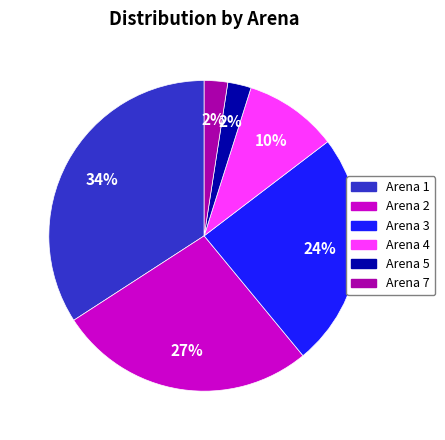

Does any single category account for the majority?

No